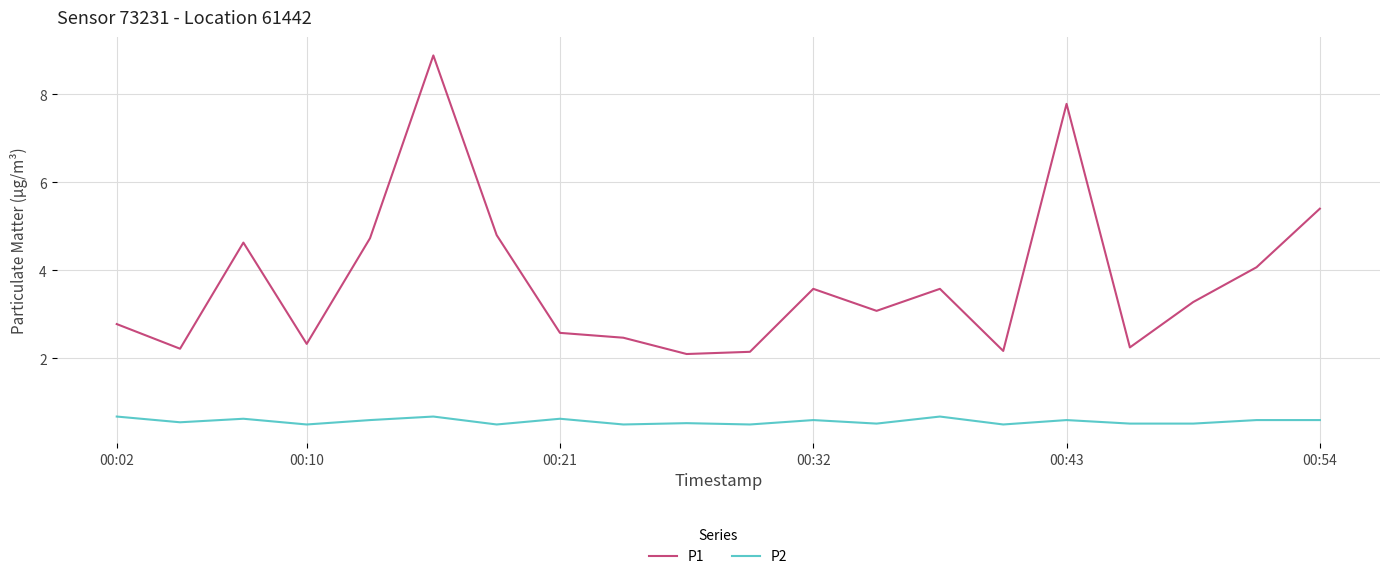

What is the average value of the P2 series?

0.6